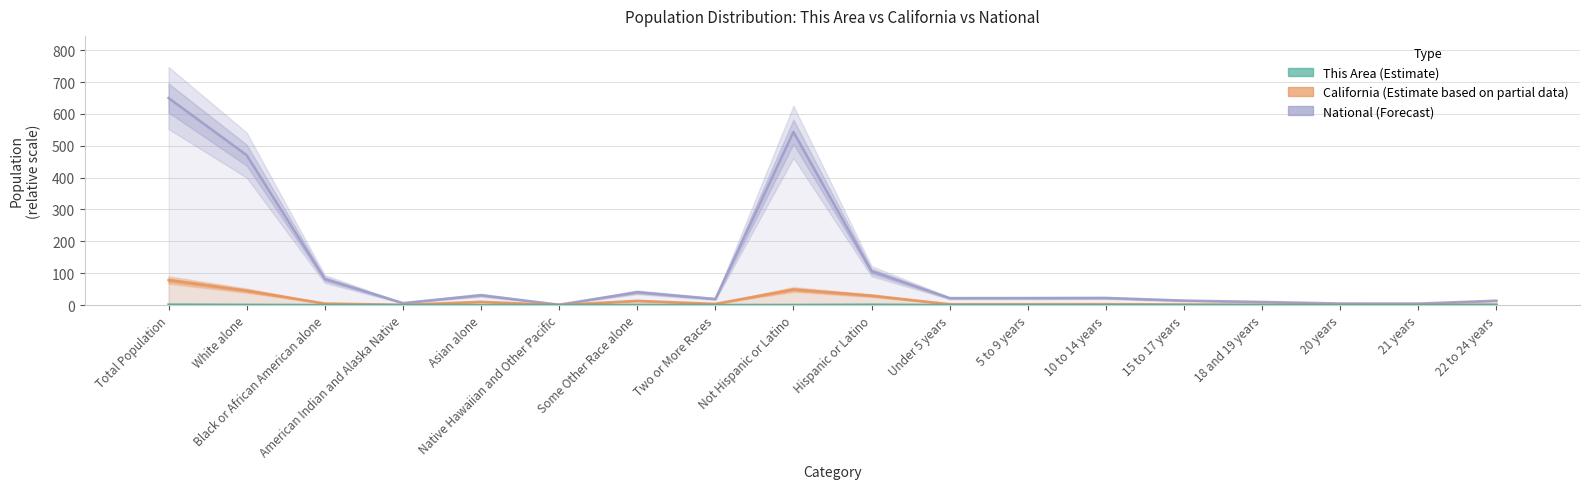

List the series in order of their peak value, lowest first.

This Area, California, National